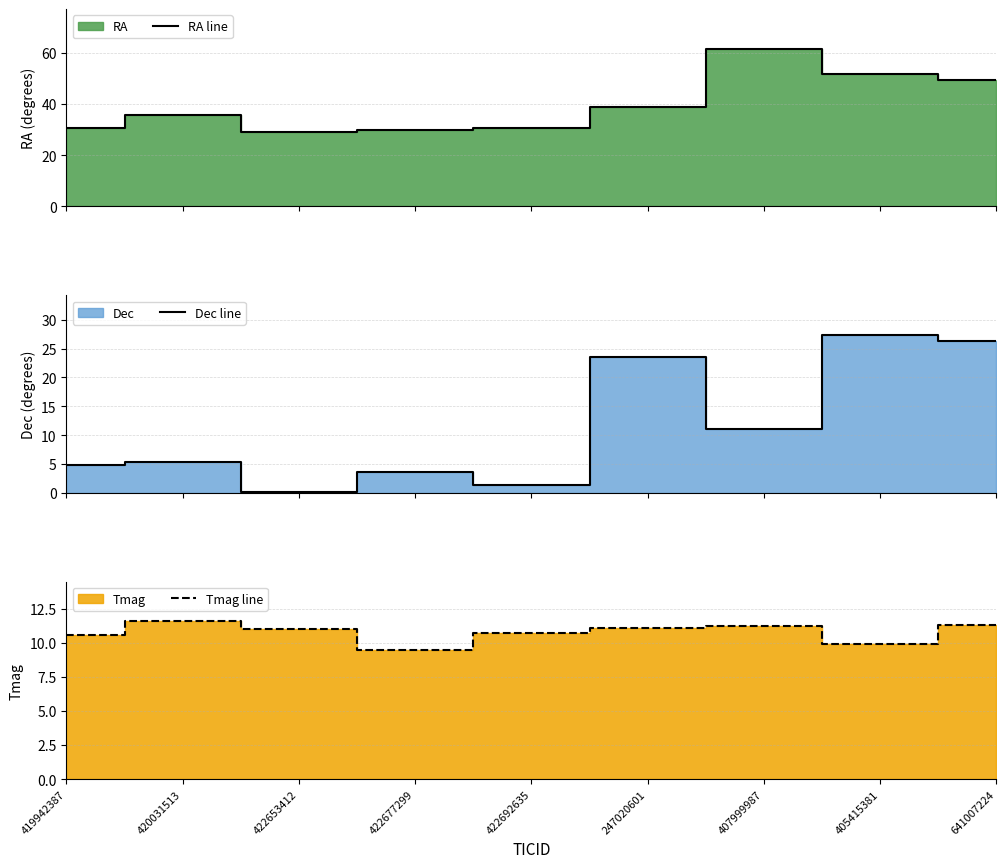

Reading left to right, list all the values displayed in this chart.

RA line: 419942387=30.7	420031513=35.6	422653412=29.1	422677299=29.8	422692635=30.4	247020601=38.8	407999987=61.6	405415381=51.8	641007224=49.3
Dec line: 419942387=4.8	420031513=5.3	422653412=0.1	422677299=3.5	422692635=1.3	247020601=23.6	407999987=11.1	405415381=27.4	641007224=26.3
Tmag line: 419942387=10.6	420031513=11.6	422653412=11.0	422677299=9.4	422692635=10.7	247020601=11.1	407999987=11.2	405415381=9.9	641007224=11.3